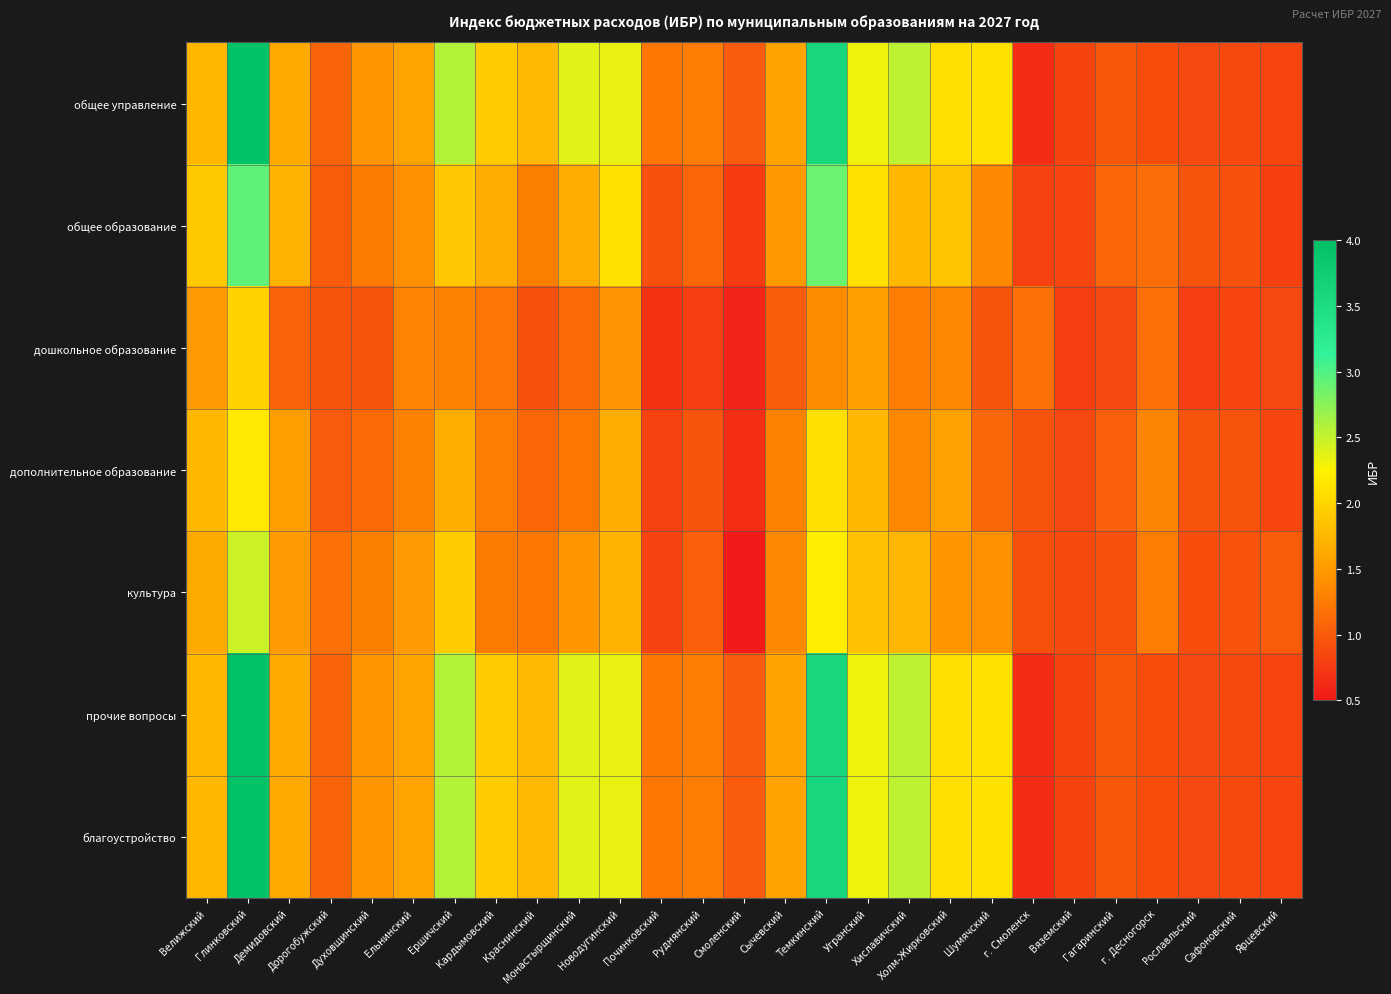

What is the total value across all series at г. Десногорск?

7.6